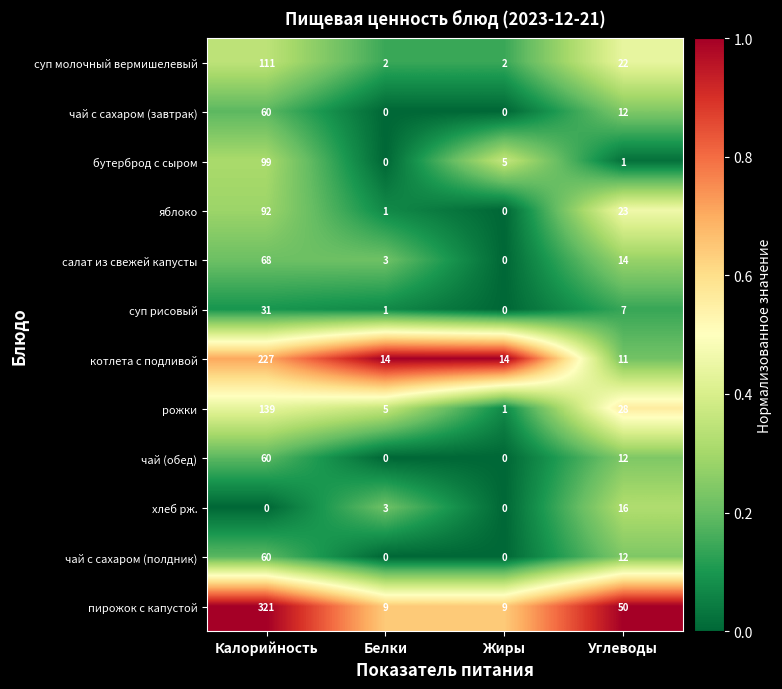

True or false: бутерброд с сыром has a value of 1 at Углеводы.

True